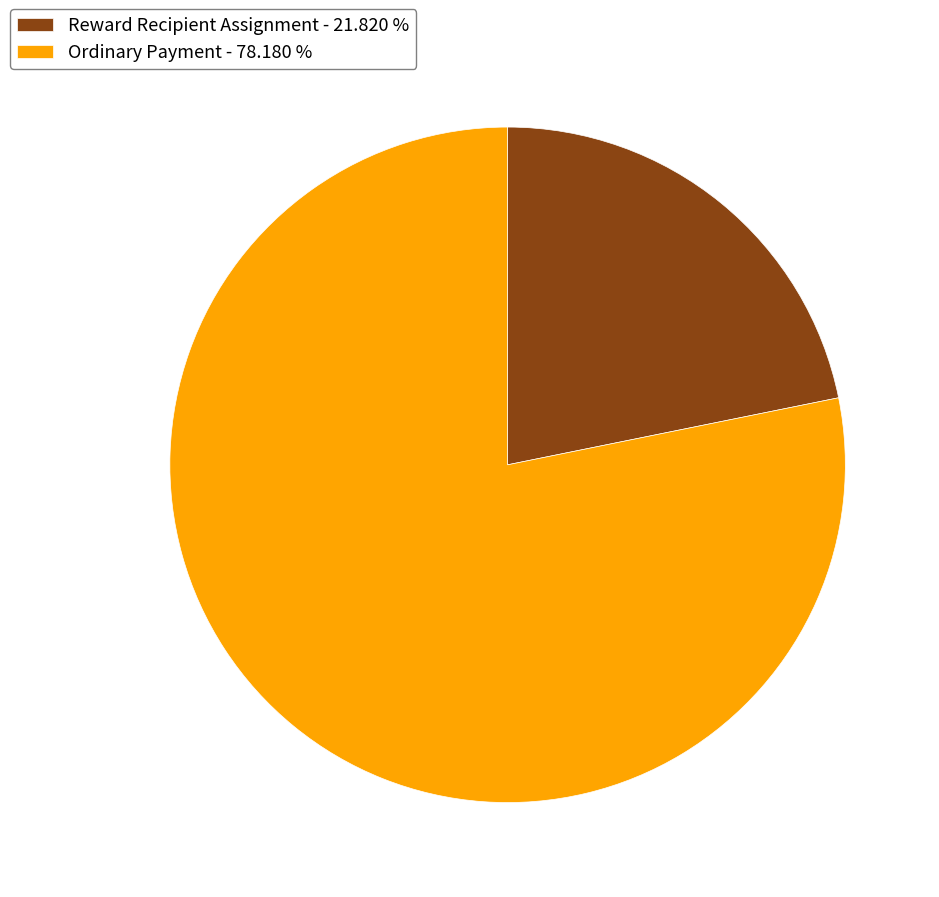

Is there any slice that represents more than half of the pie?

Yes